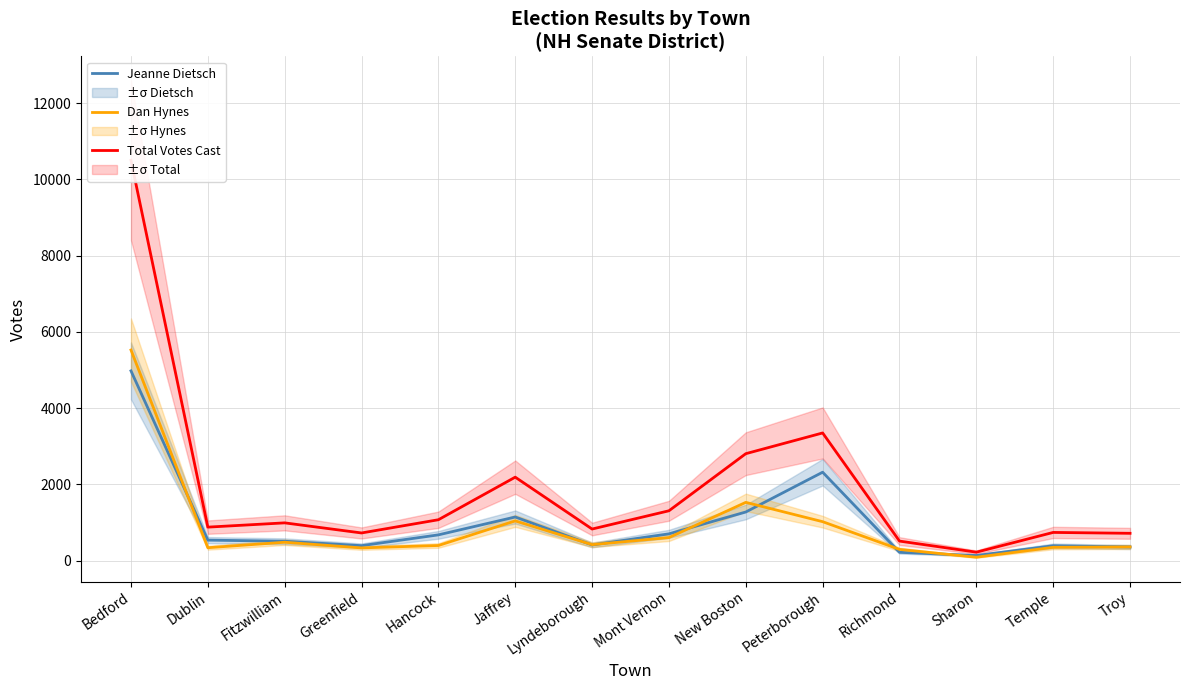

Count the number of data series in this chart.

3